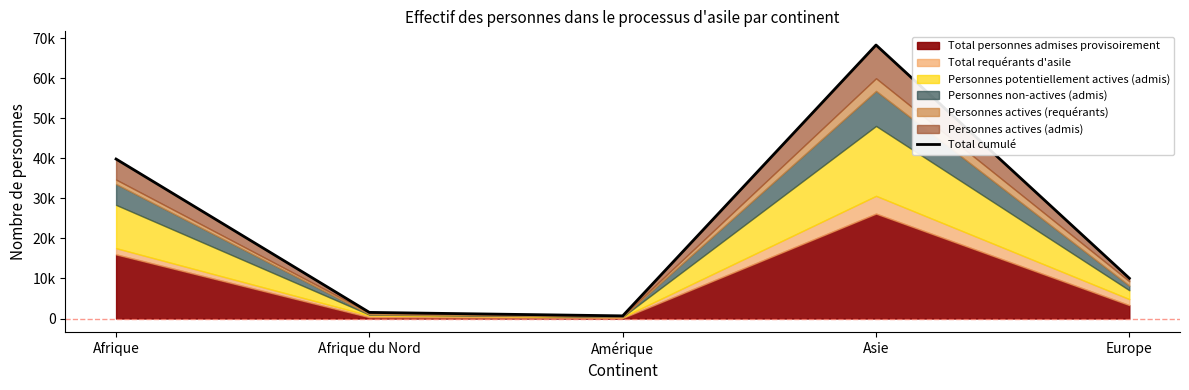

Reading left to right, extract all data points from this chart.

39829	1527	664	68306	10052